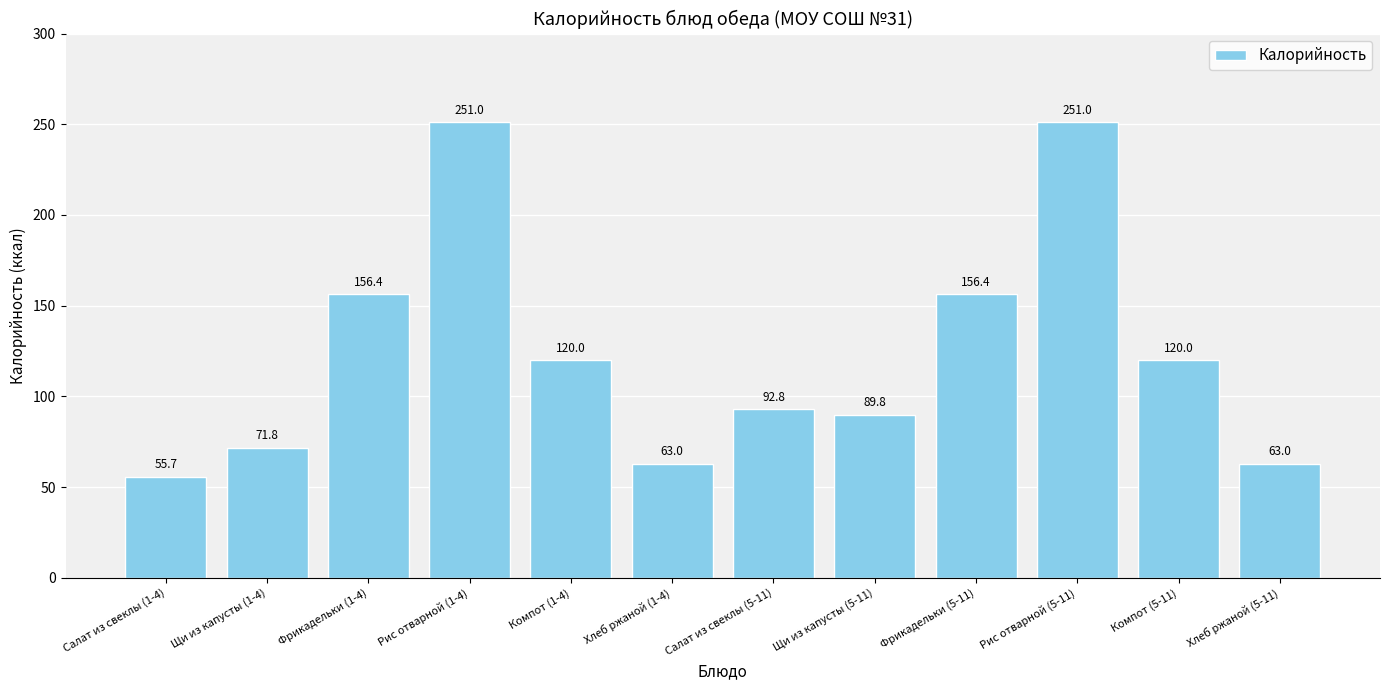

At which label does the data first exceed 120?

Фрикадельки (1-4)